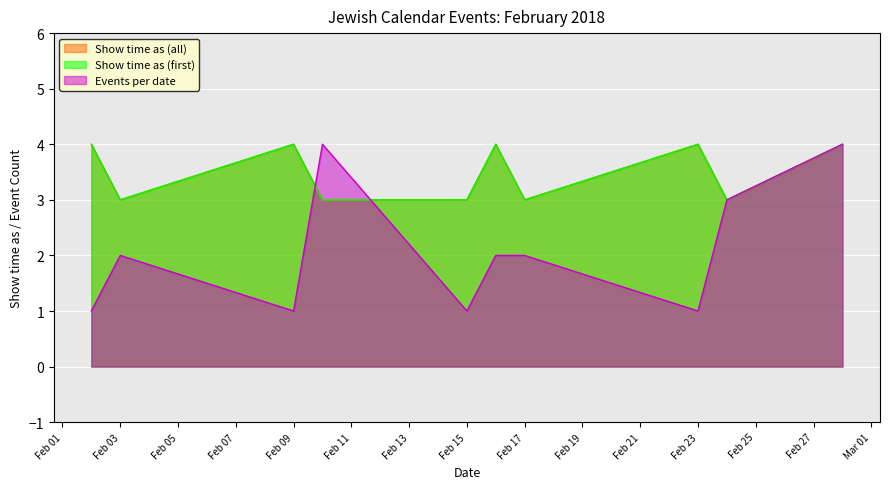

True or false: Show time as (all) and Events per date cross at least once.

True